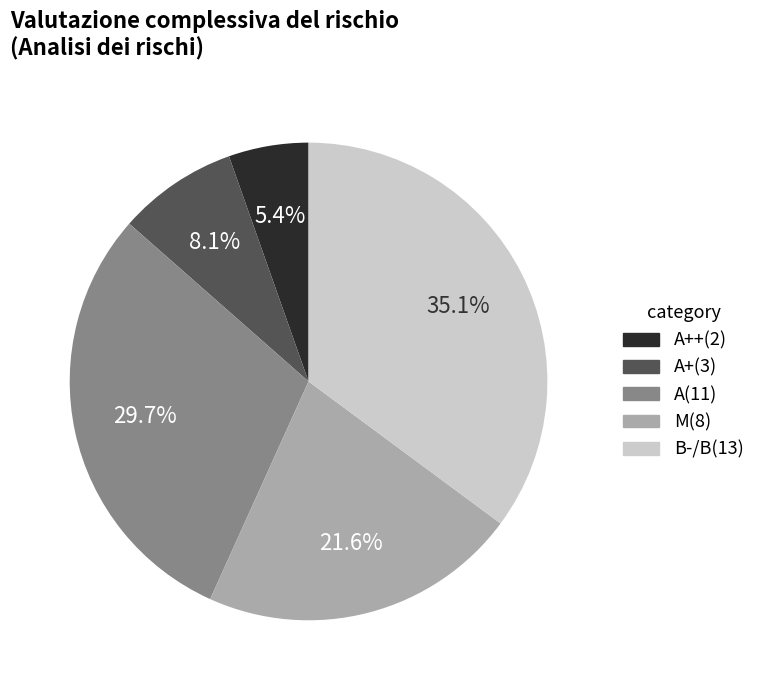

Is there any slice that represents more than half of the pie?

No